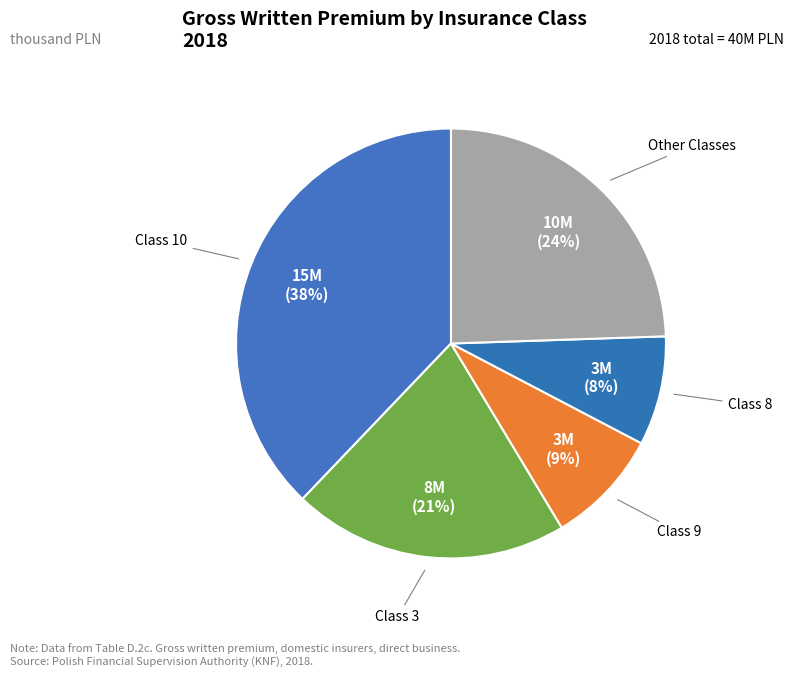

How many segments does this pie chart have?

5